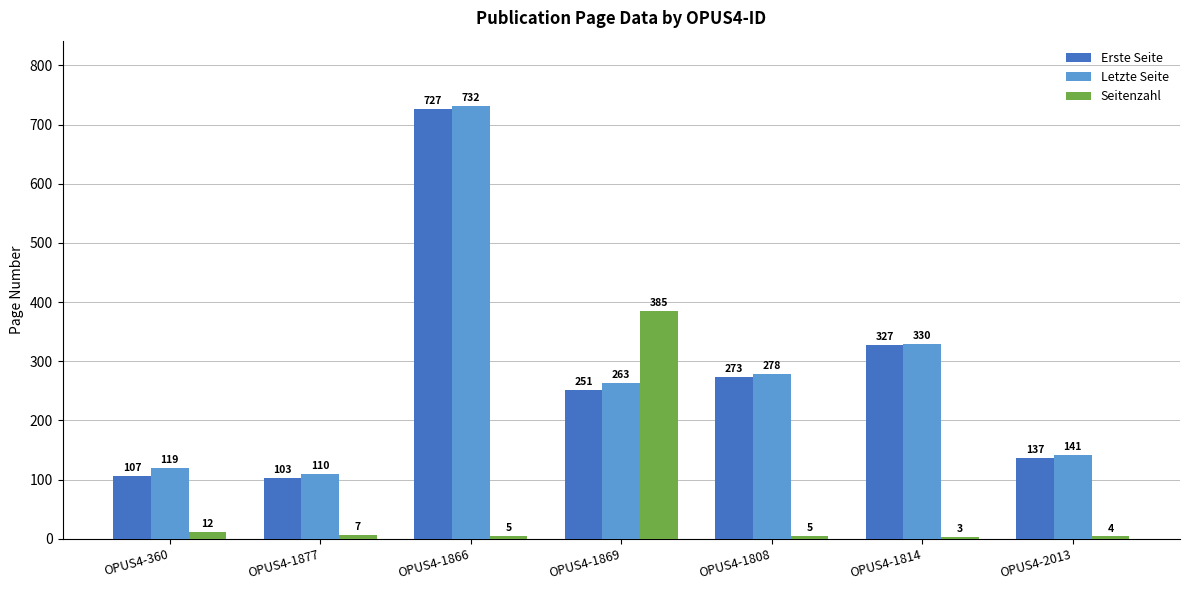

What is the difference between the Erste Seite values at OPUS4-2013 and OPUS4-360?

30